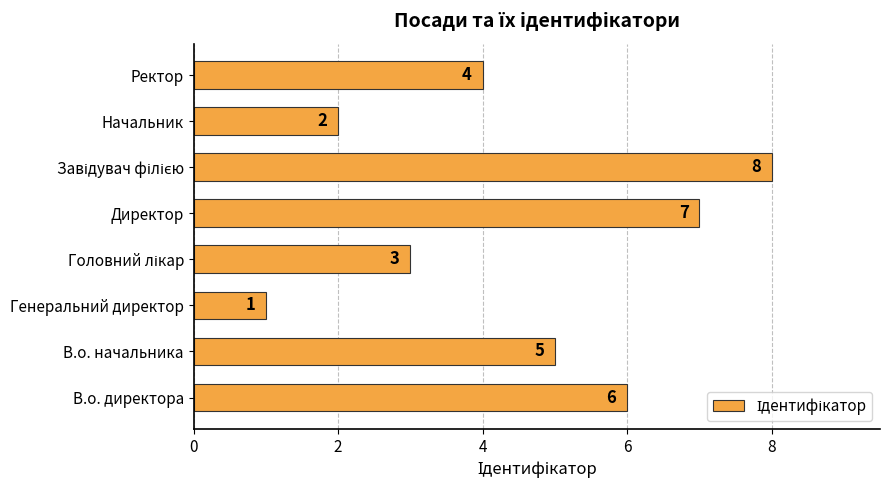

What is the difference between the maximum and minimum values?

7